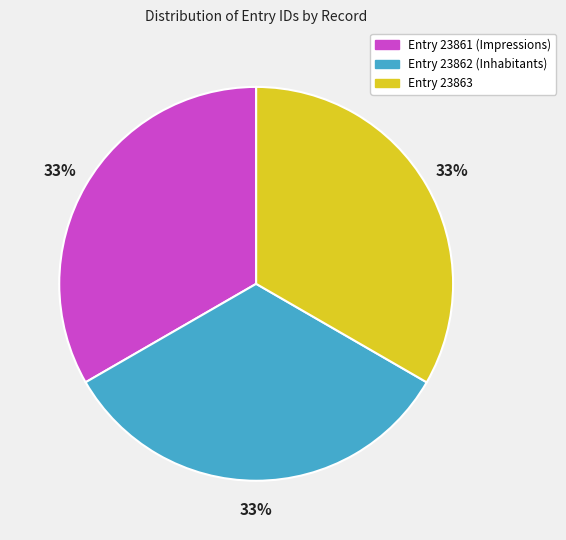

True or false: Entry 23862 (Inhabitants) accounts for 33% of the total.

True